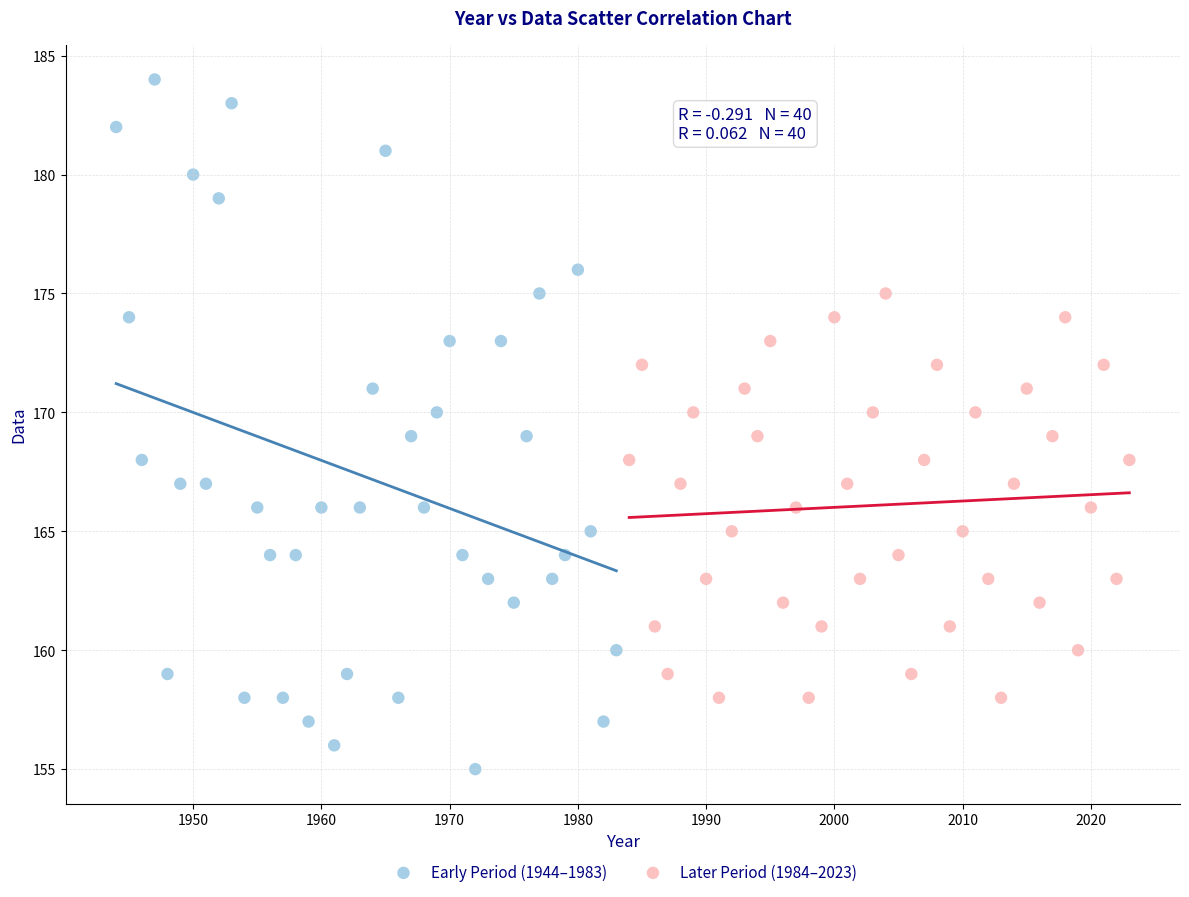

Which series reaches the maximum Y coordinate?

Early Period (1944–1983)